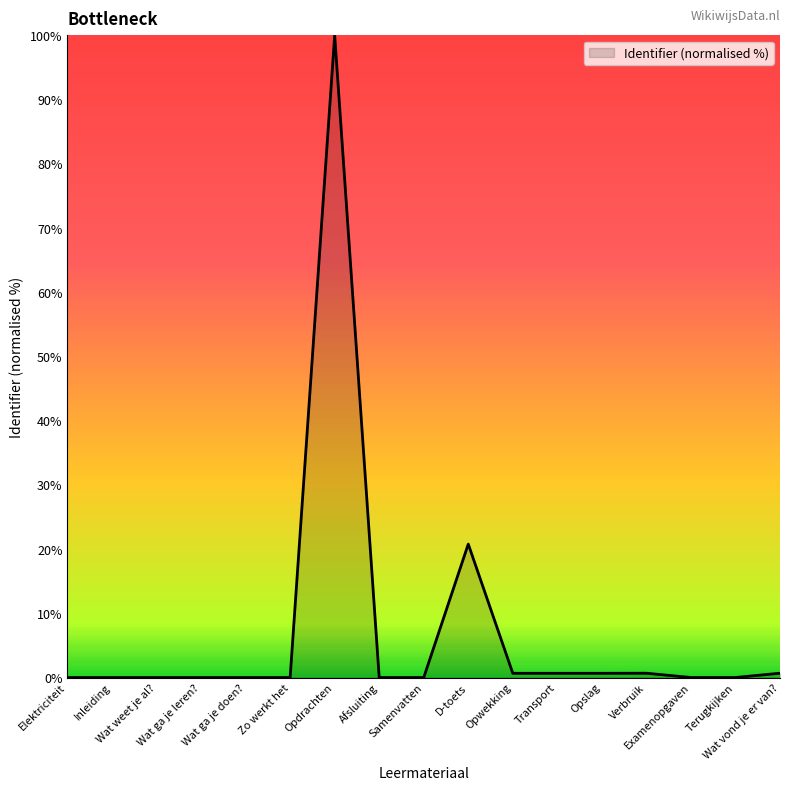

What is the maximum value shown in the chart?

100.0